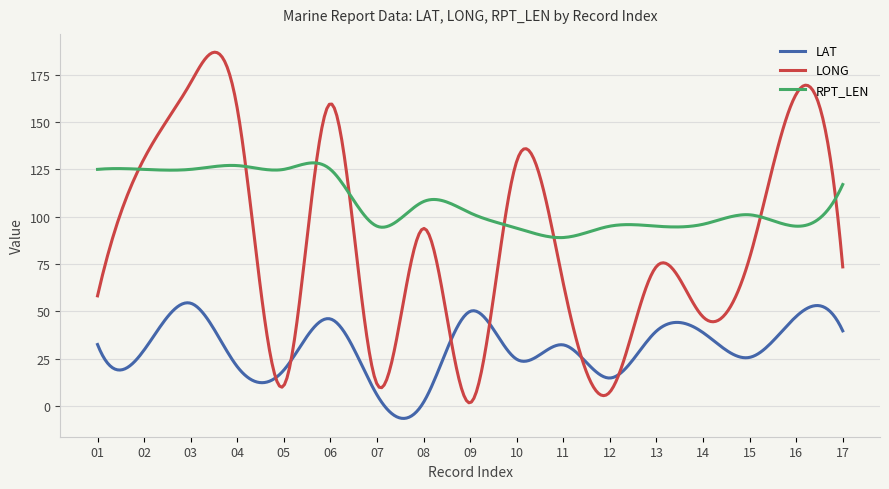

What is the minimum value shown in the chart?

-6.5